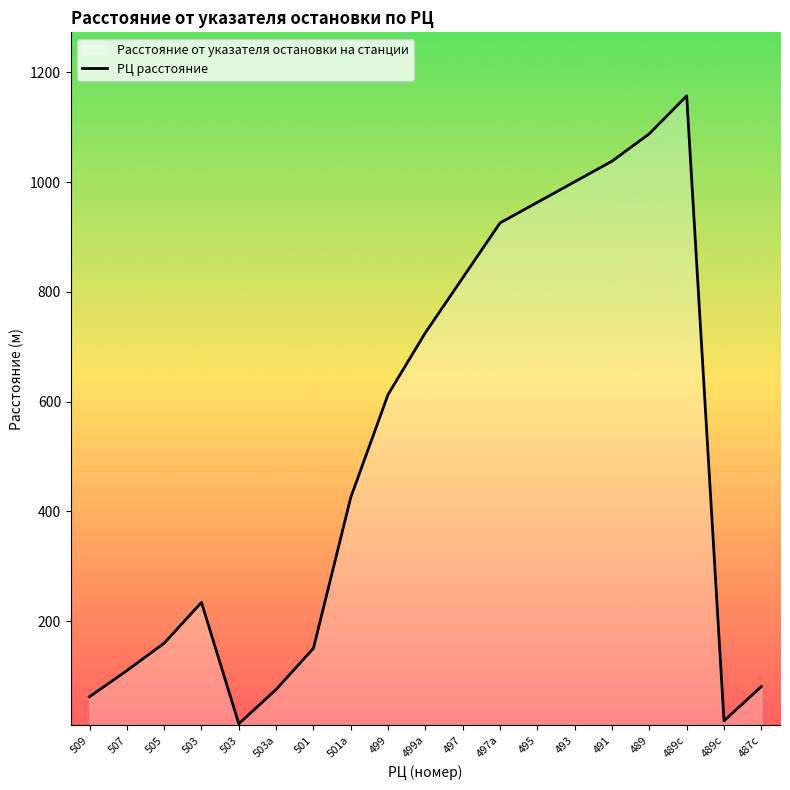

What is the difference between the maximum and second lowest values?

1138.7